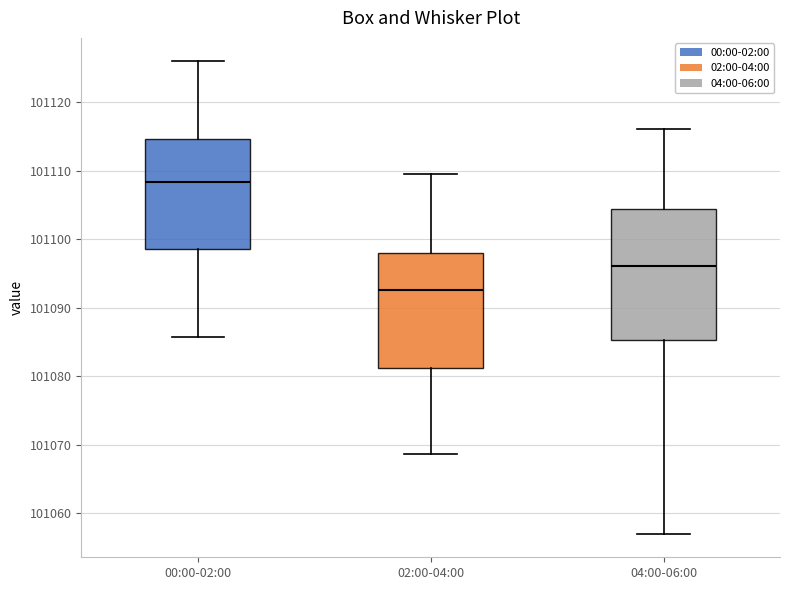

Where does the lower whisker of the box for 02:00-04:00 end on the y-axis? The values are not printed on the chart, so give them approximately, as read against the axis.

101069